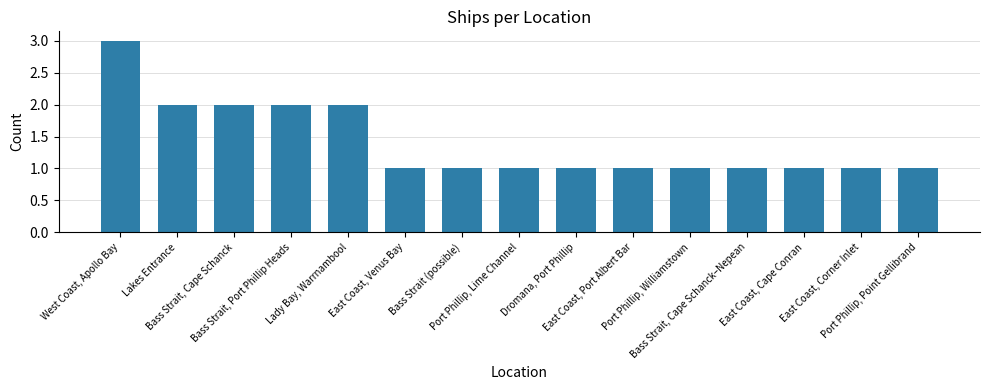

What is the sum of all values?

21